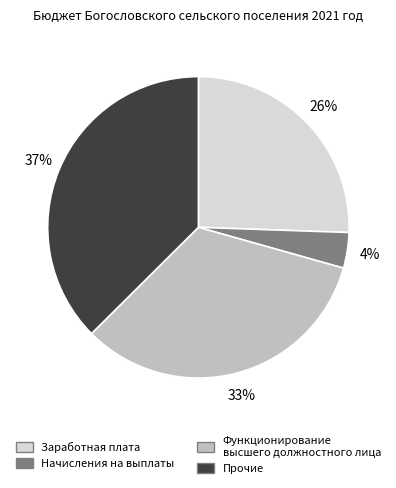

Is there a majority slice in this chart?

No